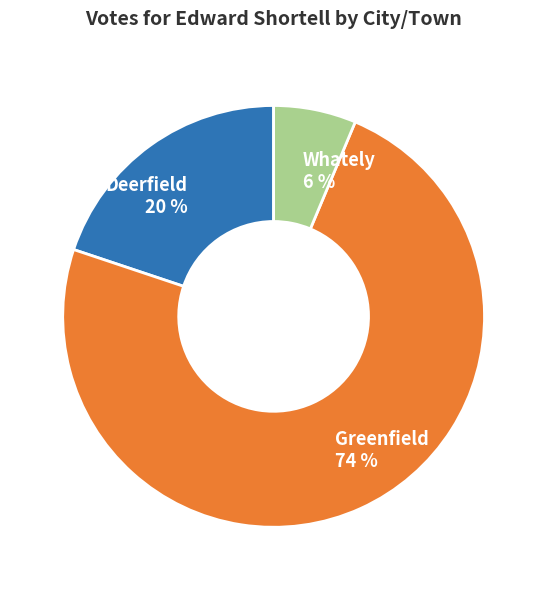

Combined, do Deerfield 20 % and Greenfield 74 % account for over 50%?

Yes